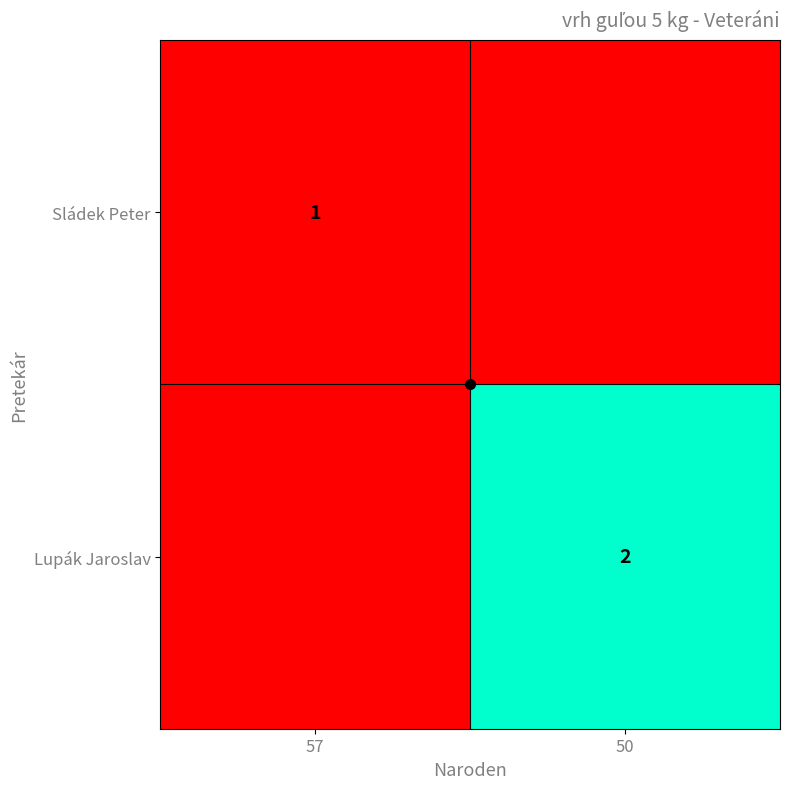

The Lupák Jaroslav series shows 2 at 50. True or false?

True